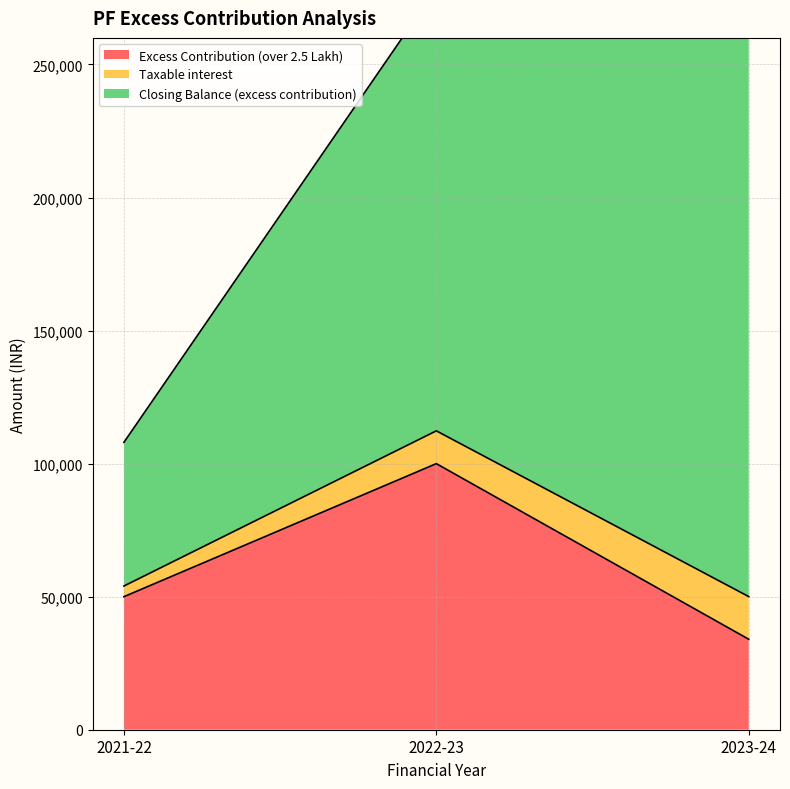

How many values in the Excess Contribution (over 2.5 Lakh) series exceed 50000?

1